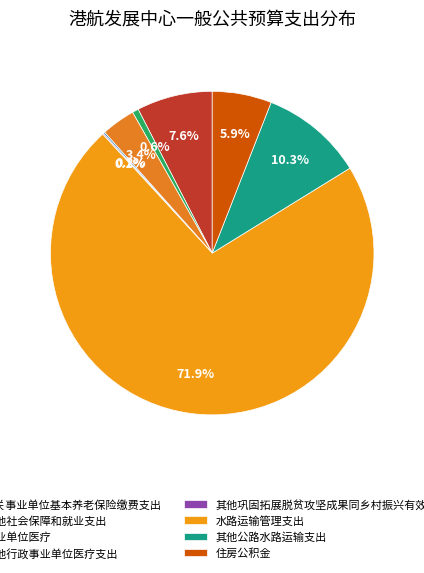

What is the smallest slice in the pie chart?

其他巩固拓展脱贫攻坚成果同乡村振兴有效衔接支出